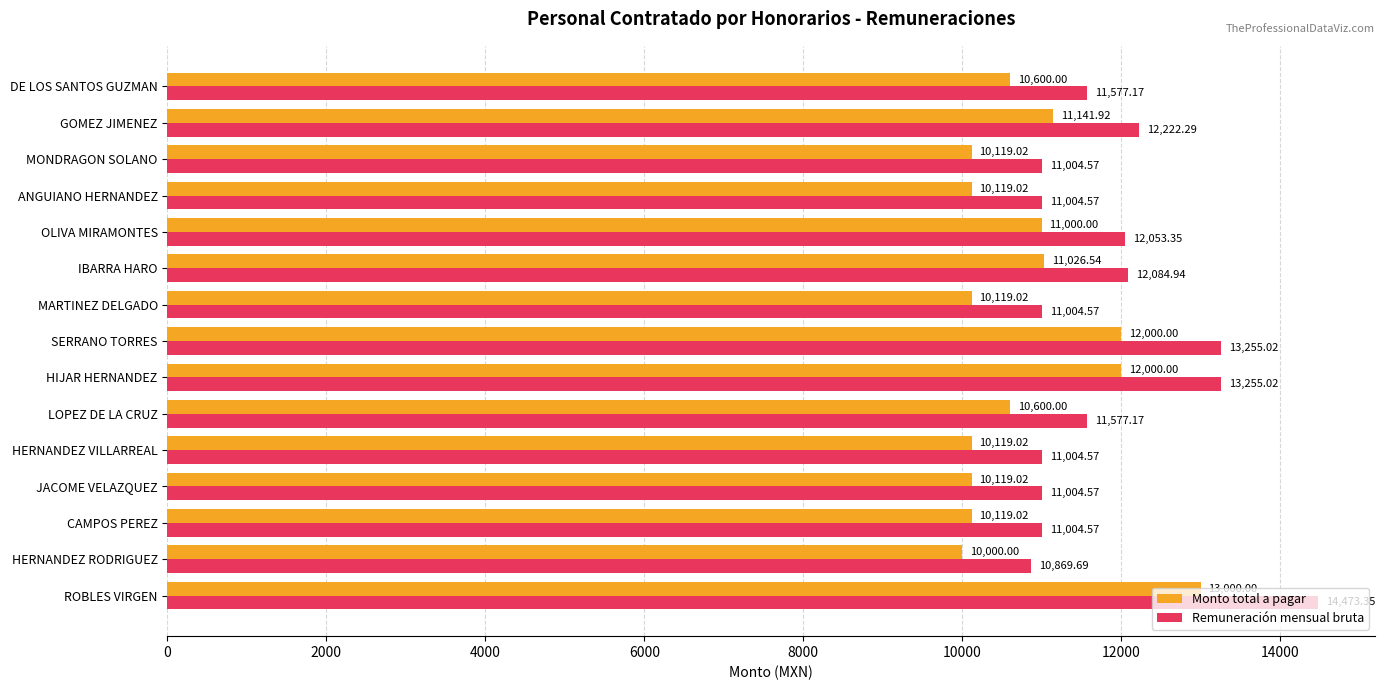

What is the smallest value displayed?

10000.0